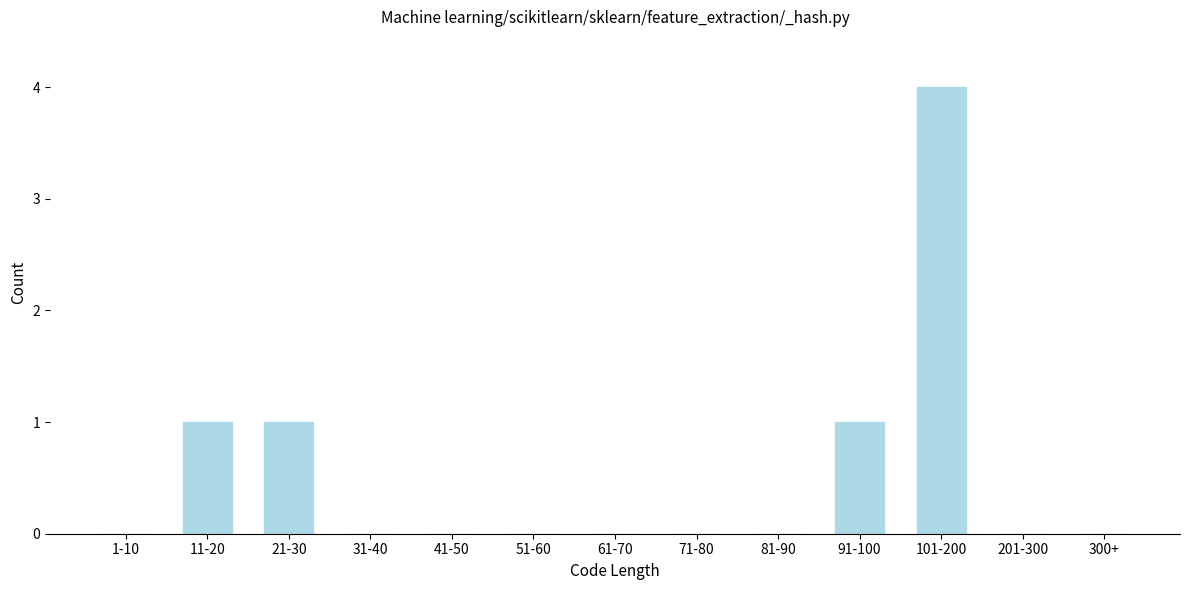

Reading left to right, extract all data points from this chart.

1-10=0	11-20=1	21-30=1	31-40=0	41-50=0	51-60=0	61-70=0	71-80=0	81-90=0	91-100=1	101-200=4	201-300=0	300+=0